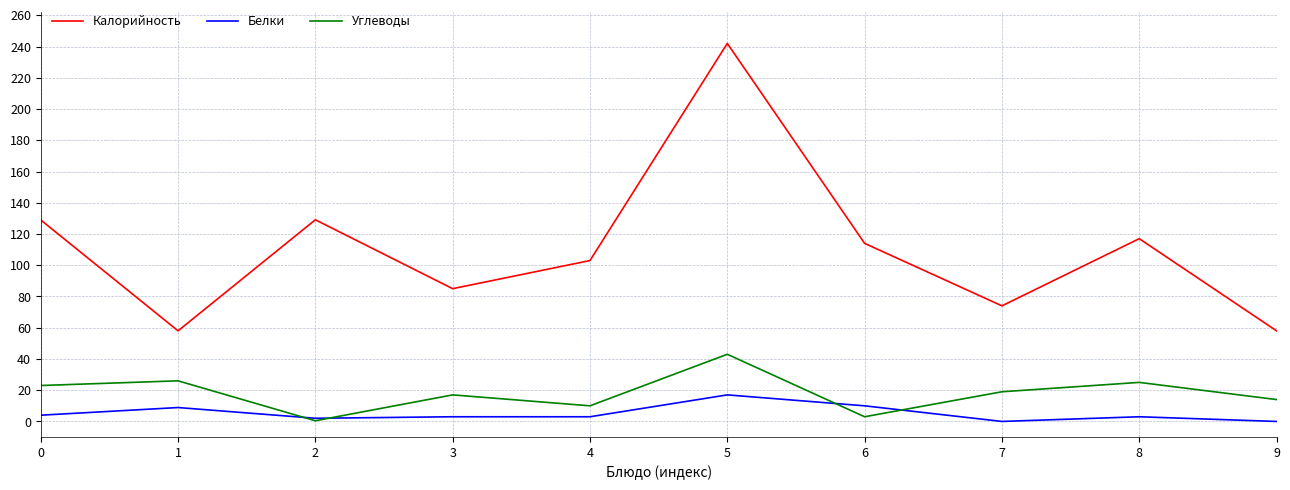

Which series has the largest range (max minus min)?

Калорийность